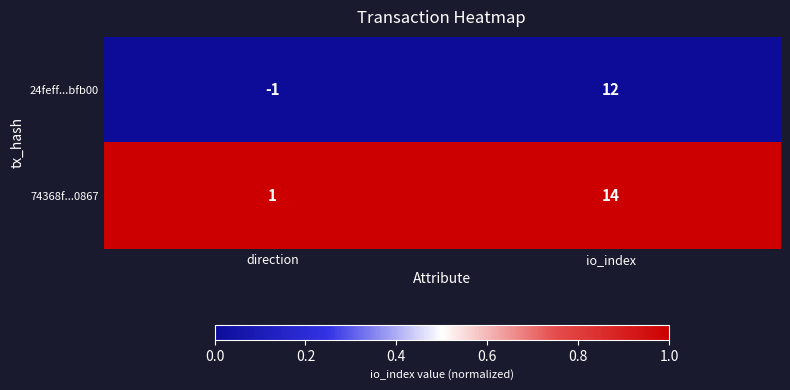

Count the number of categories in the chart.

2